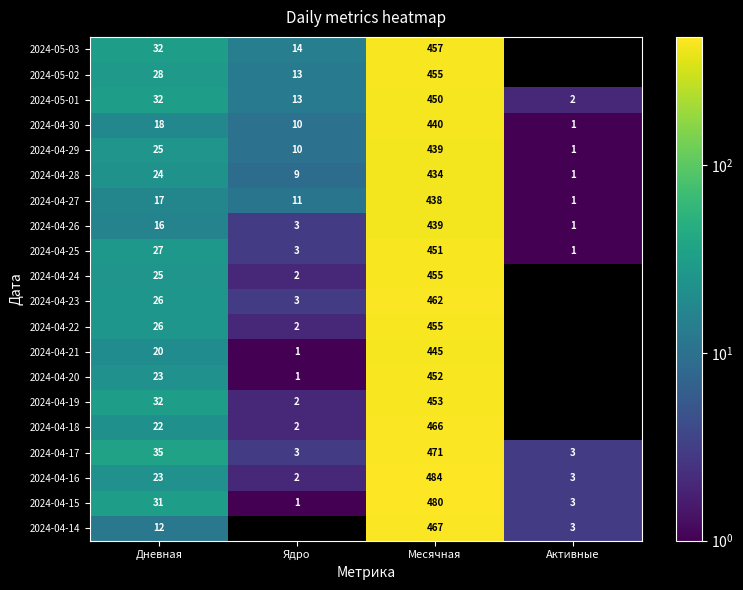

At which label is 2024-04-14 closest to 233?

Дневная